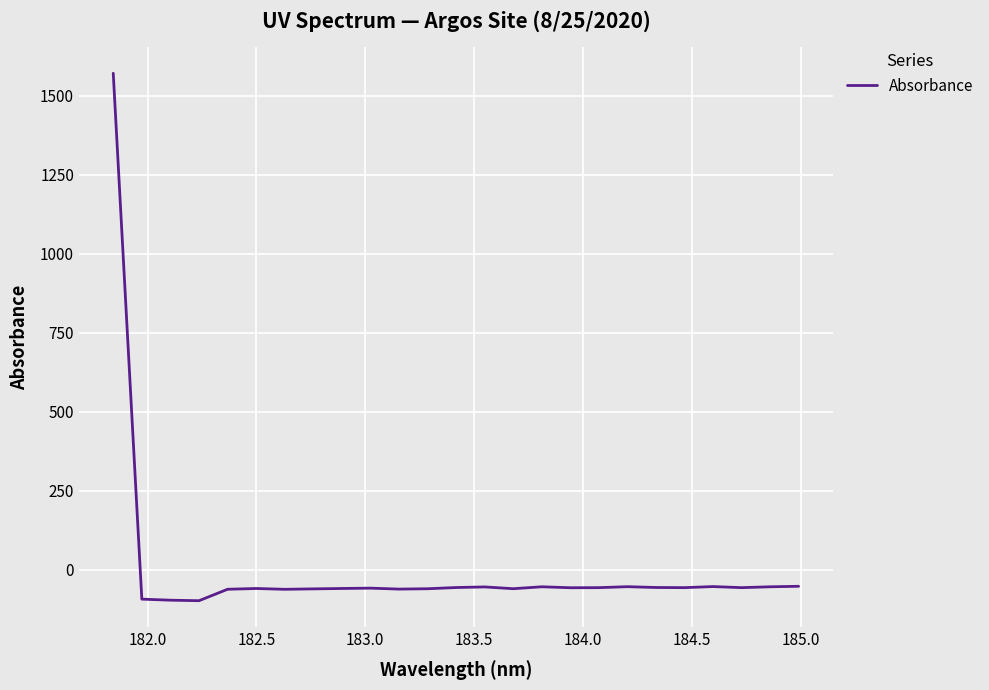

What is the difference between the maximum and minimum values?

1668.6